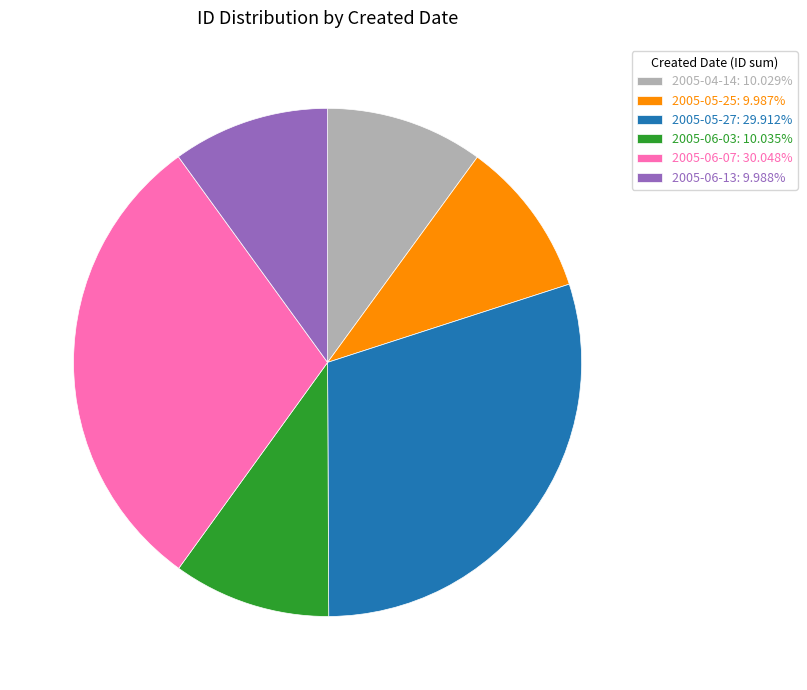

Is there a majority slice in this chart?

No